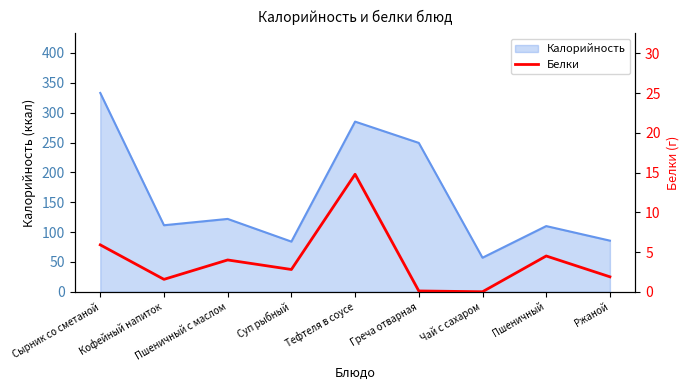

Which has a higher value, Пшеничный с маслом or Кофейный напиток?

Пшеничный с маслом